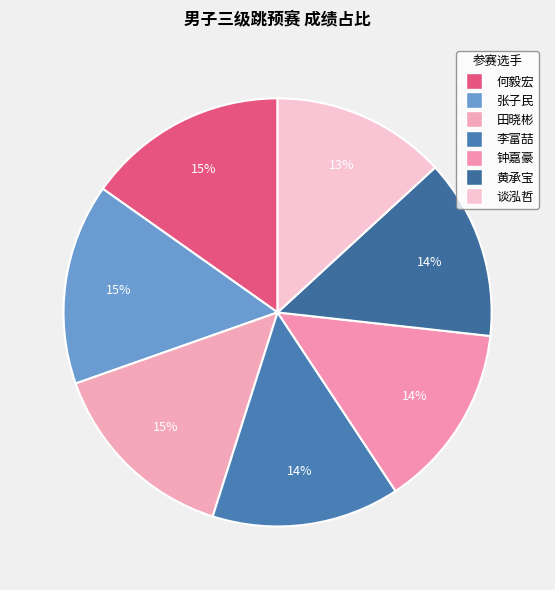

How many segments does this pie chart have?

7